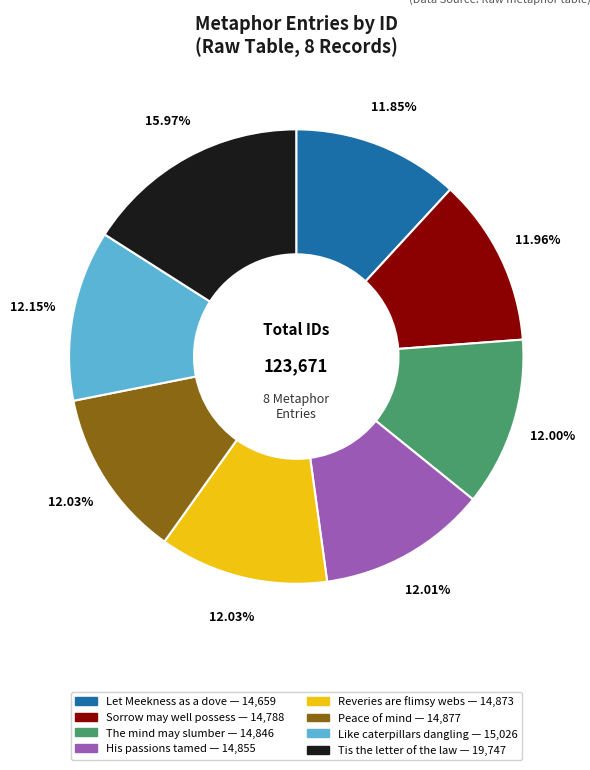

Is there any slice that represents more than half of the pie?

No